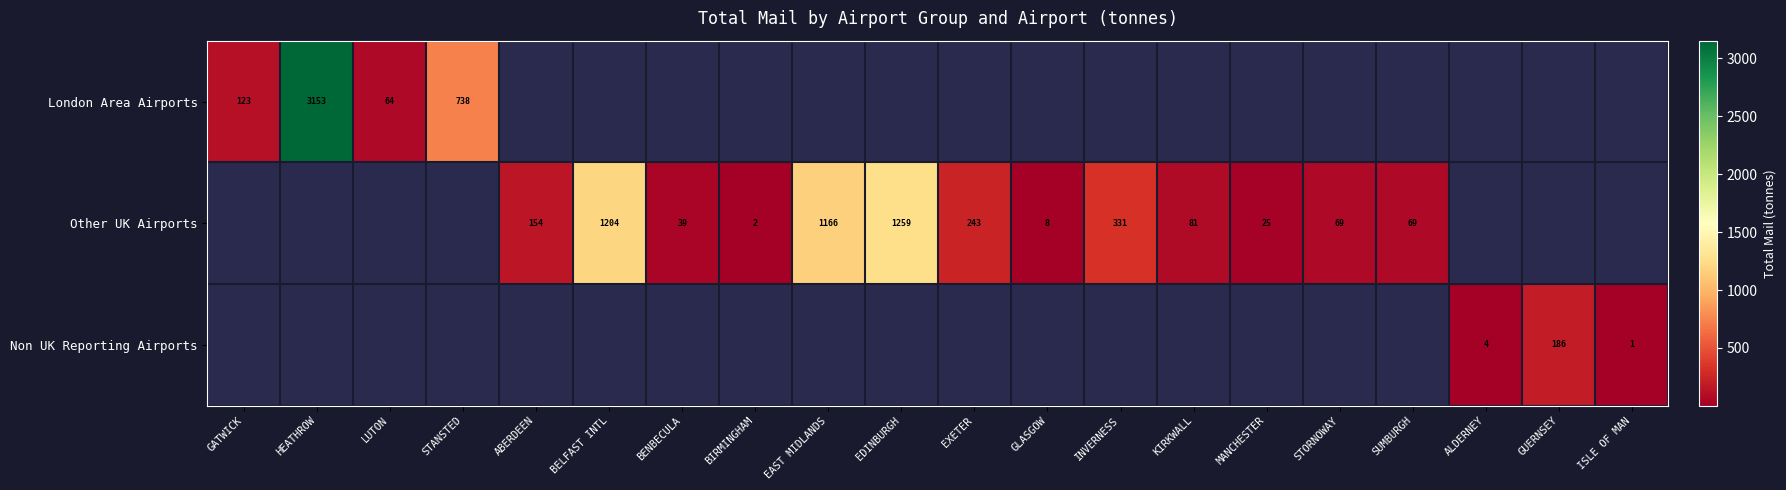

Is the value of Non UK Reporting Airports at ISLE OF MAN greater than the value of London Area Airports at HEATHROW?

No